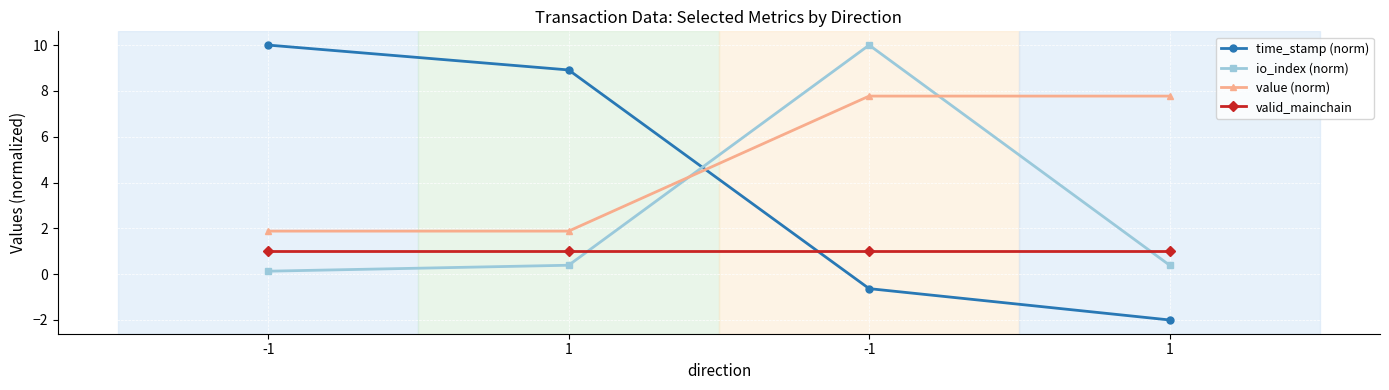

How many lines are shown in the chart?

4